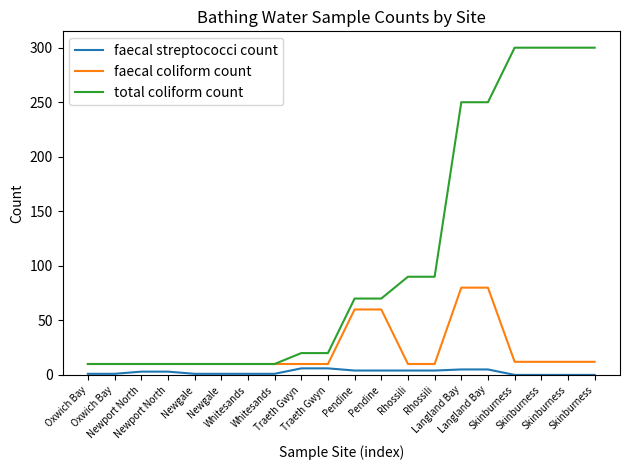

True or false: faecal coliform count has a value of 18 at Rhossili.

False